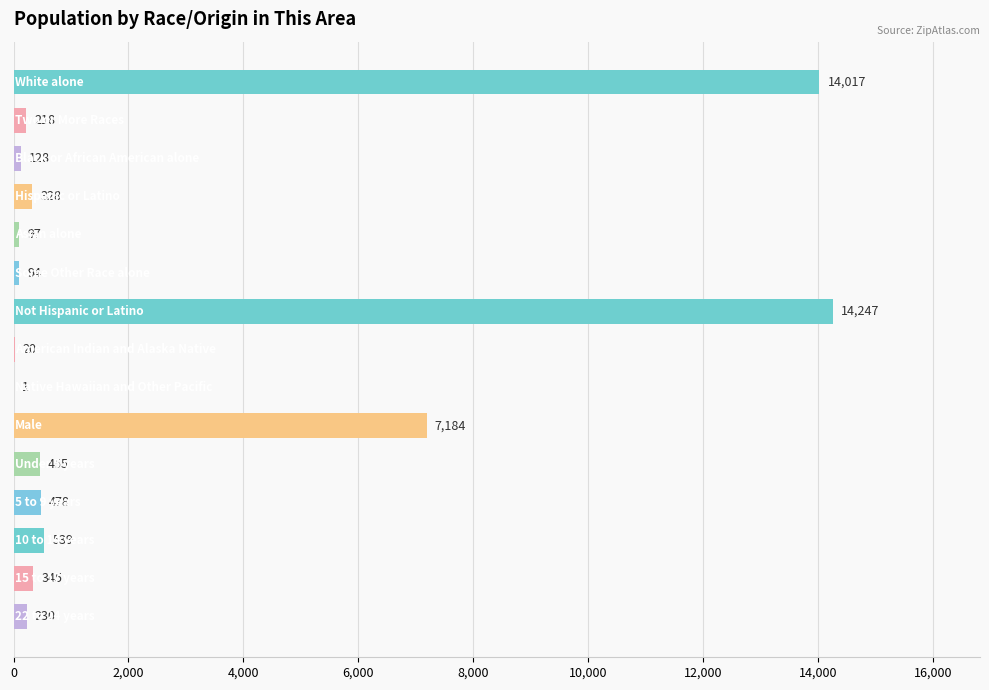

What is the sum of all values?

38381